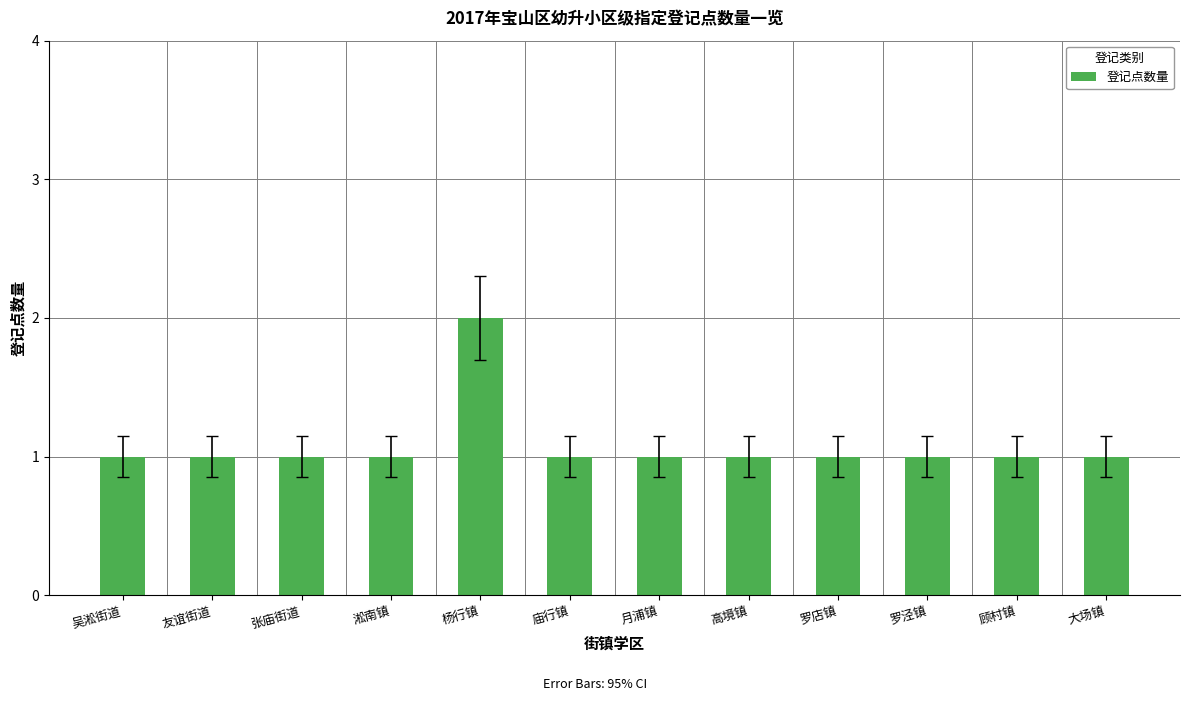

What position from the left is 高境镇?

8